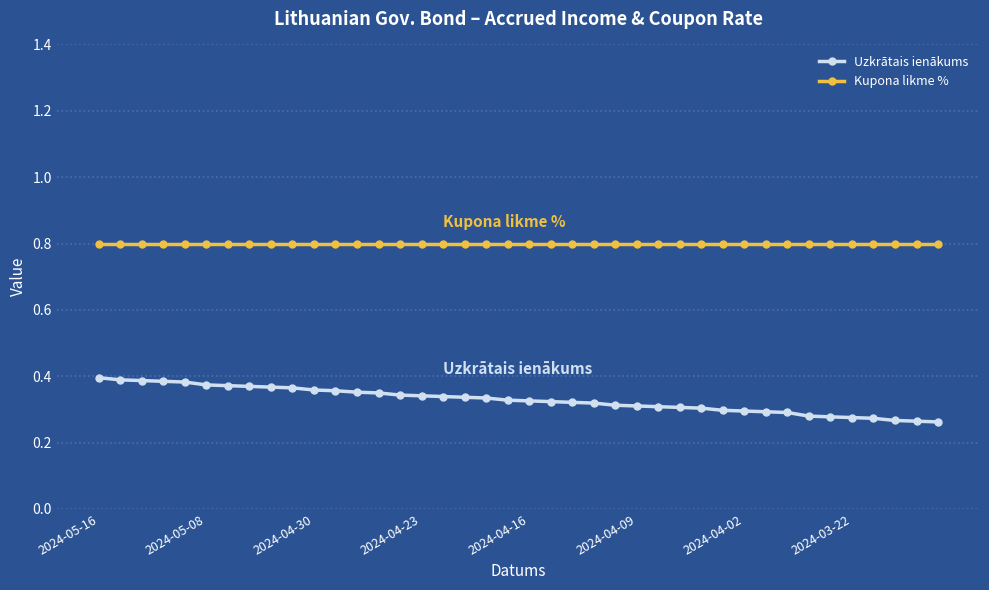

Which series has the largest range (max minus min)?

Uzkrātais ienākums